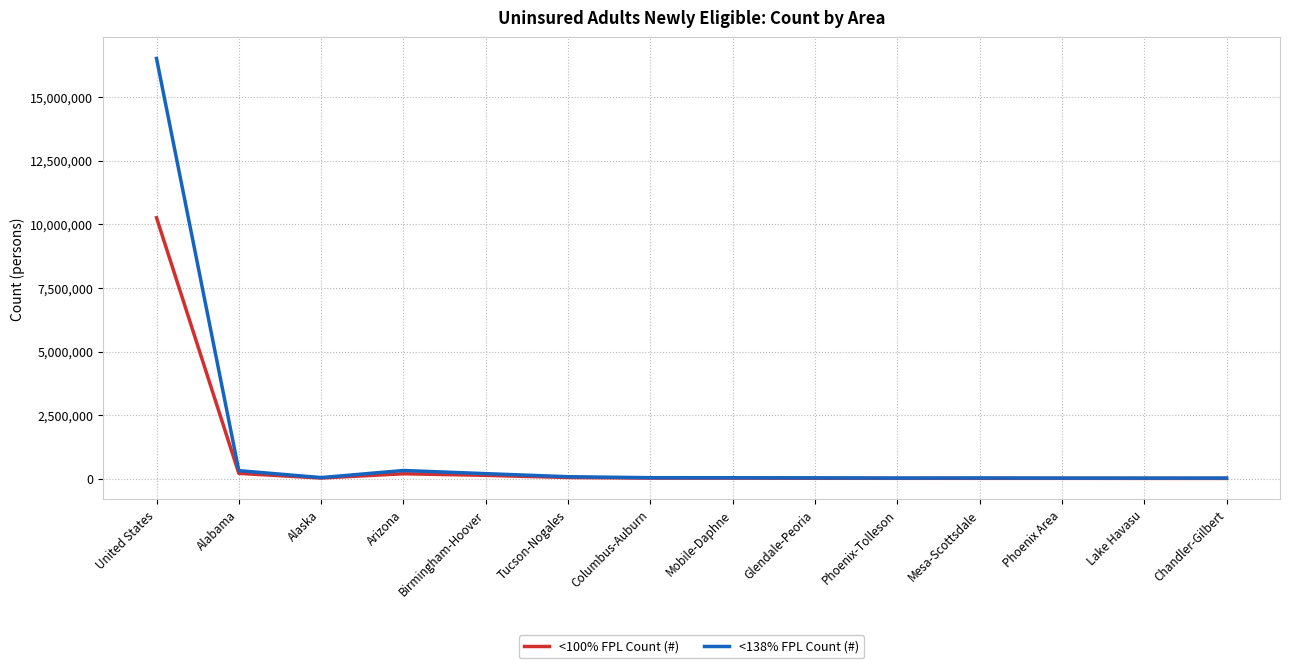

At which category is the sum across all series the highest?

United States